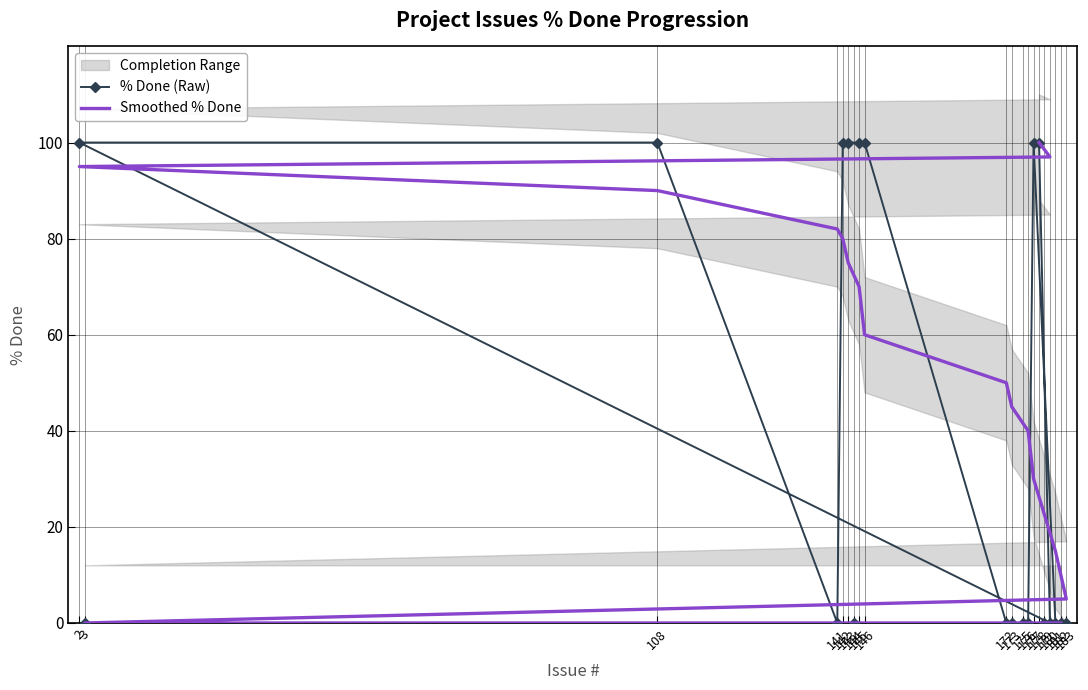

Does the chart have visible grid lines?

Yes